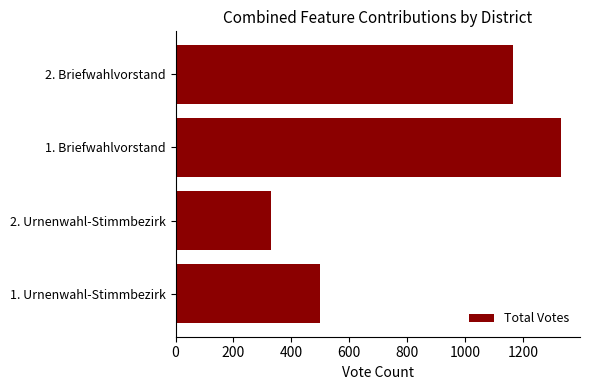

What value does the data have at 1. Briefwahlvorstand, to the nearest 50?

1350